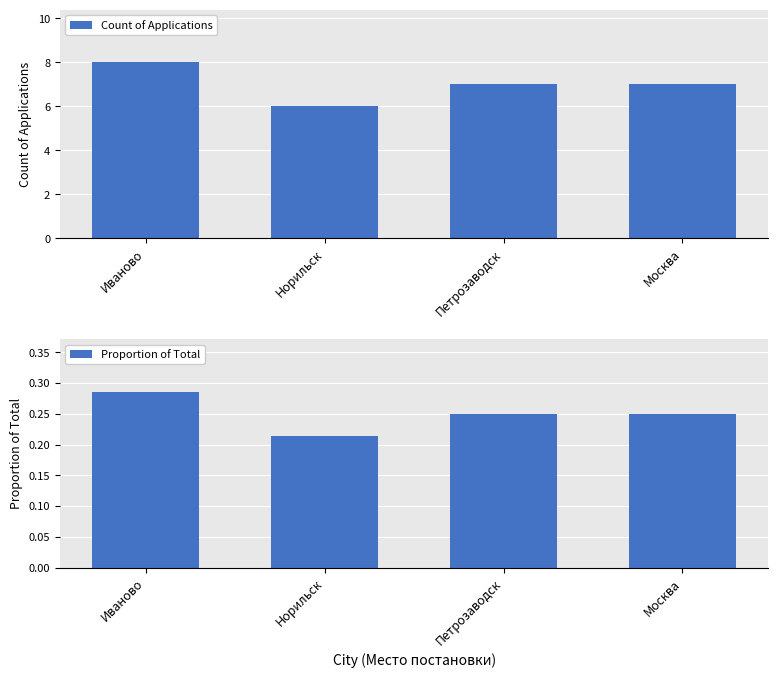

List the series in order of their peak value, lowest first.

Proportion of Total, Count of Applications